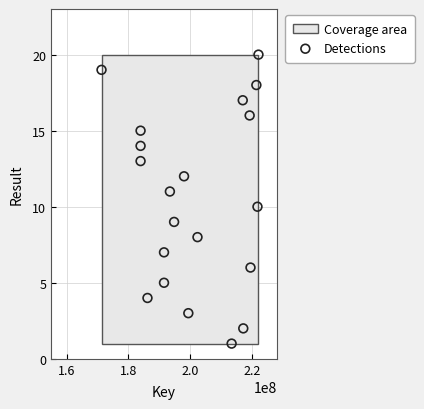

What is the range of Y values (max minus min)?

19